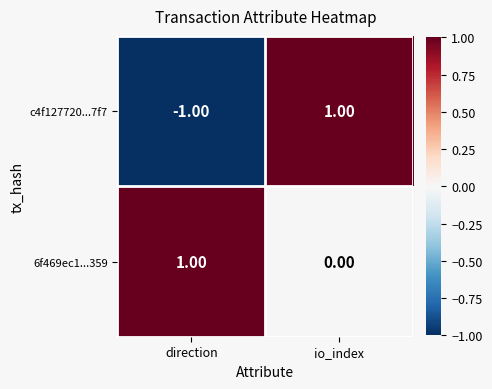

At which label is c4f127720...7f7 closest to 0?

direction